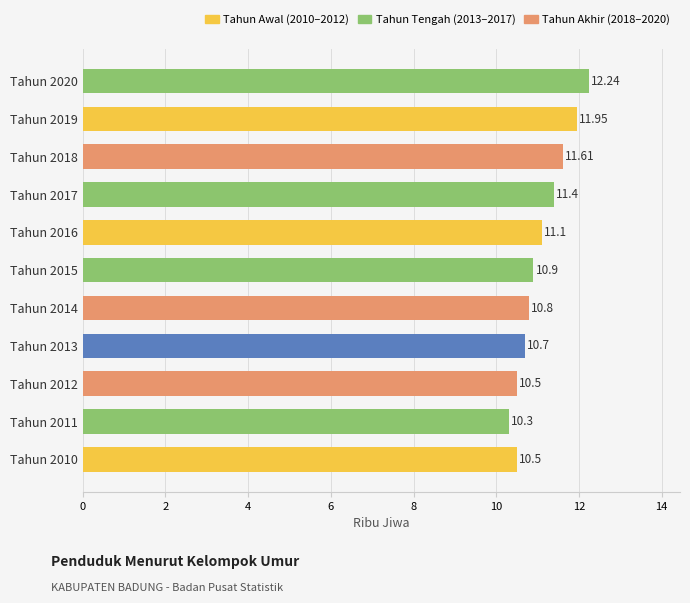

What is the change in value from Tahun 2018 to Tahun 2020?

+0.6